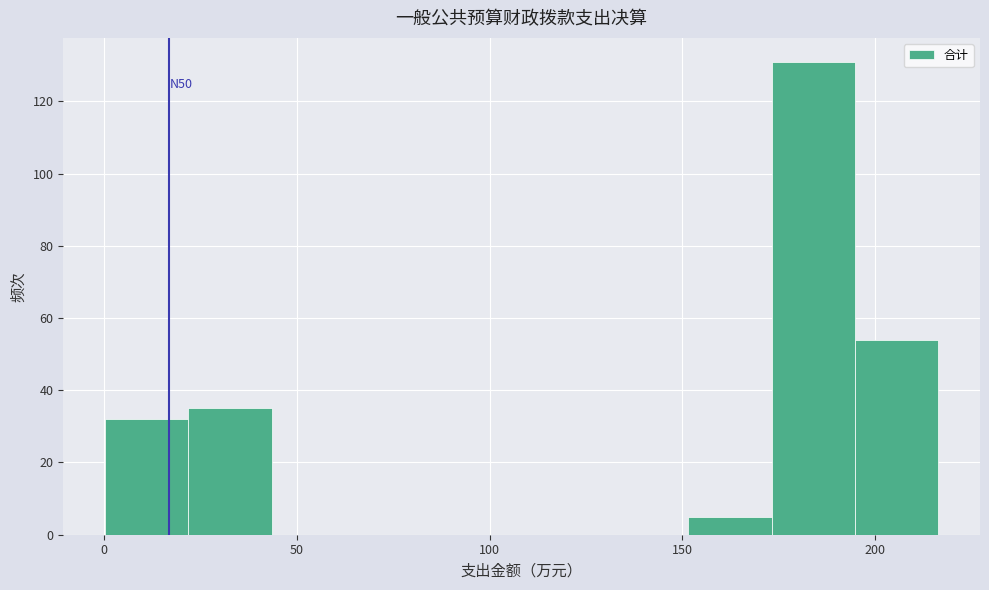

Over which range of the x-axis is the bar tallest?

175 to 195